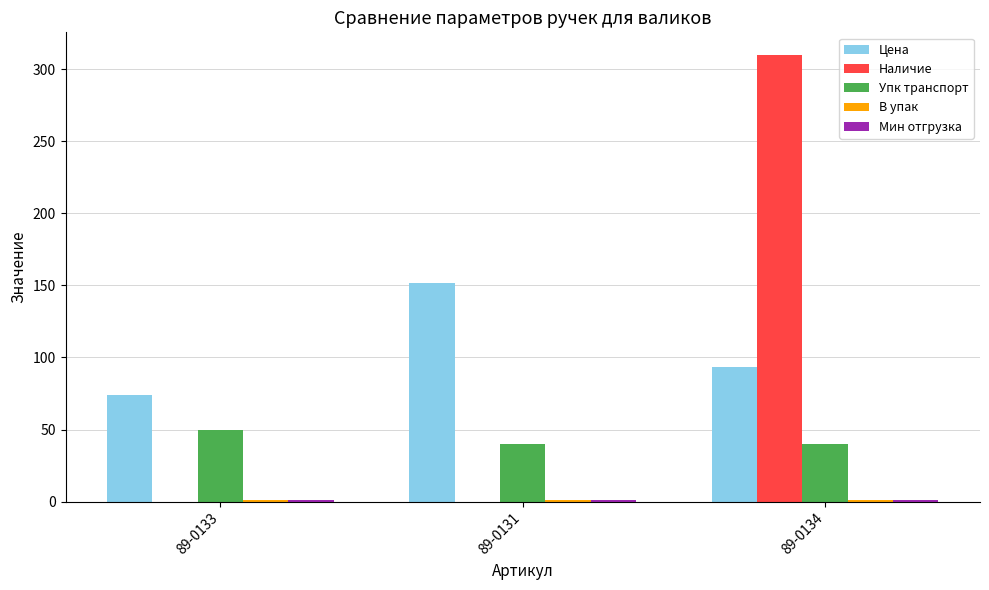

What is the greatest value displayed?

310.0